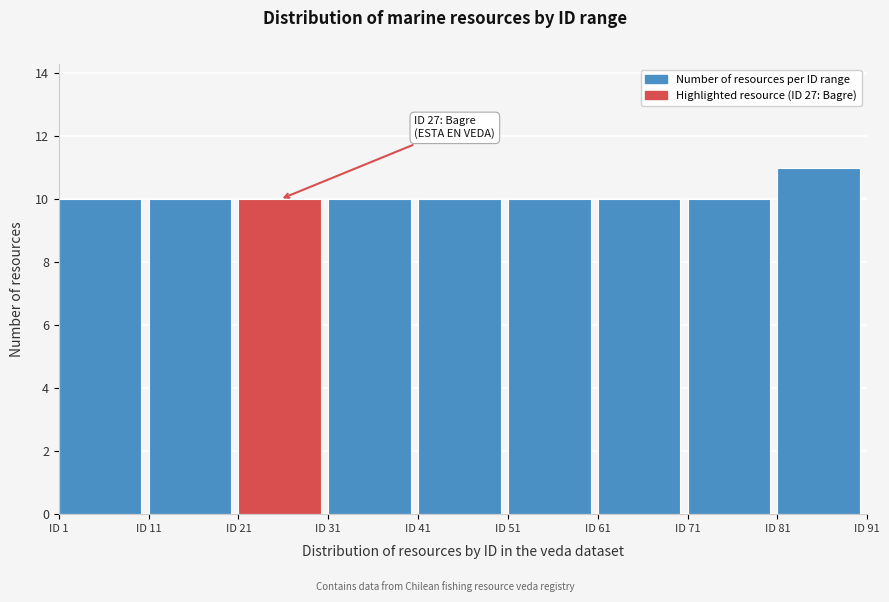

Which range on the x-axis has the tallest bar?

81 to 91